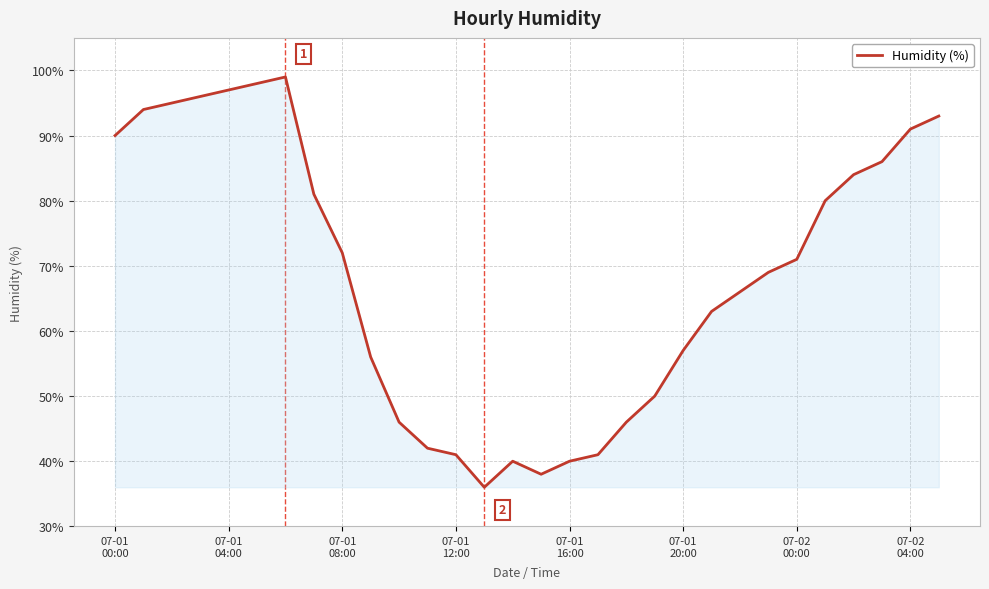

Reading left to right, transcribe all the data shown in this chart.

90	94	95	96	97	98	99	81	72	56	46	42	41	36	40	38	40	41	46	50	57	63	66	69	71	80	84	86	91	93